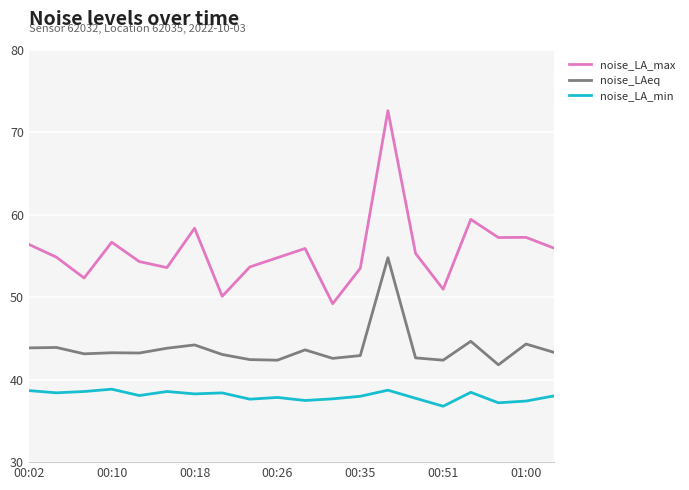

Is this an area chart (filled region under the line)?

No